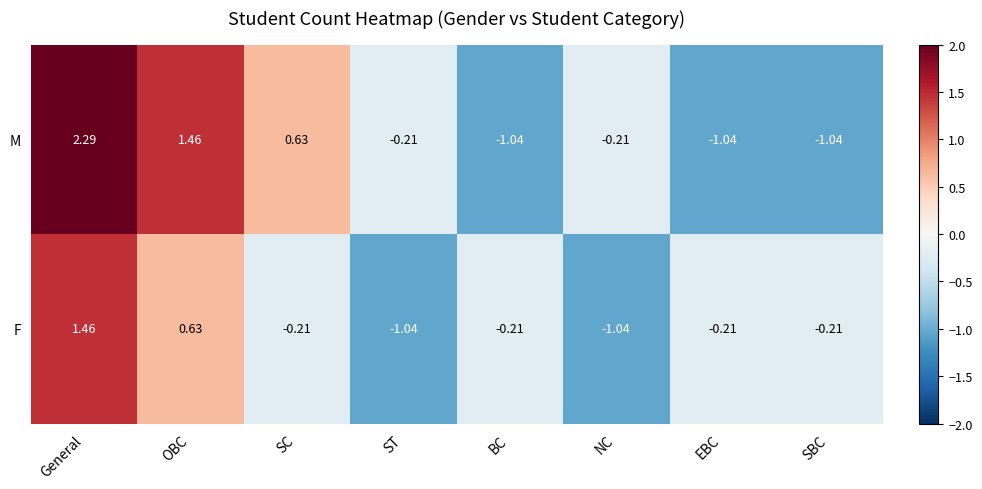

Between OBC and SBC, which series saw the biggest shift?

M